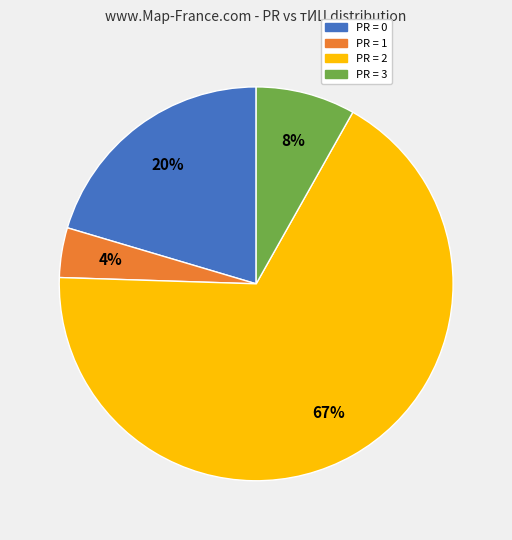

To the nearest percent, what is the average slice percentage?

25%